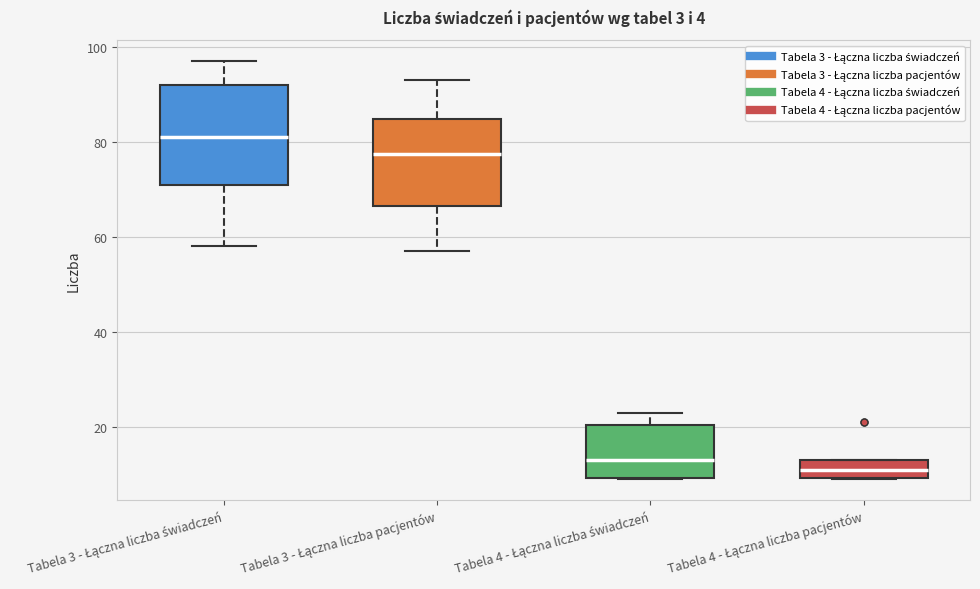

Which box is the tallest, from its lower edge to its upper edge?

Tabela 3 - Łączna liczba świadczeń